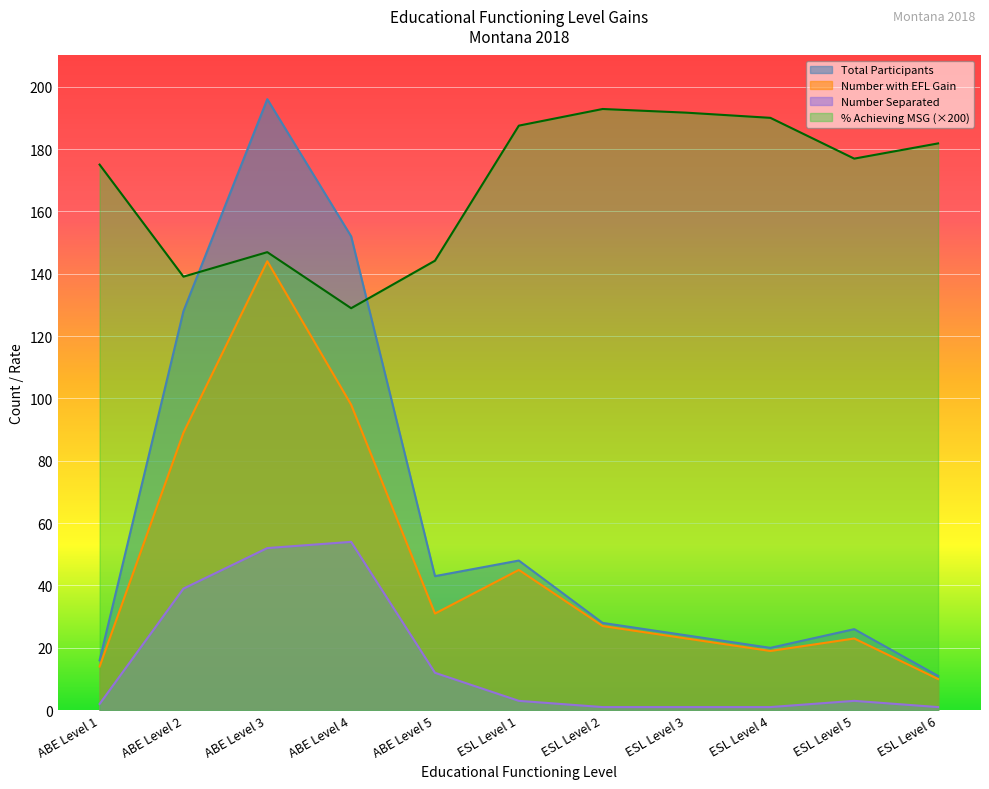

What is the sum of the Total Participants values at ABE Level 5 and ABE Level 1?

59.0